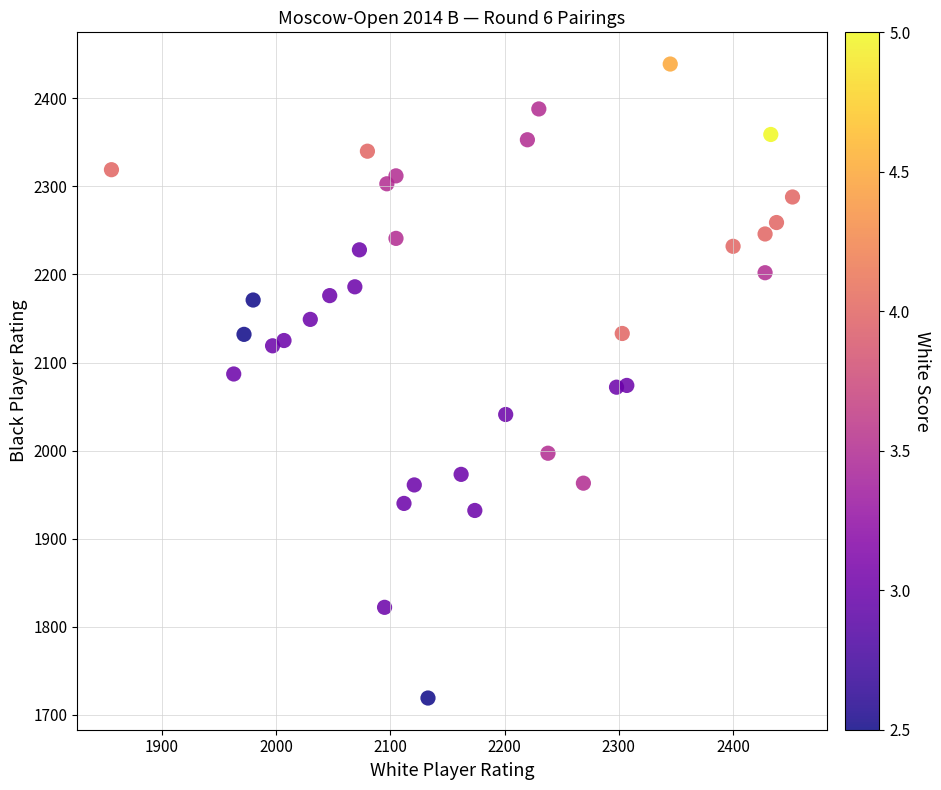

What is the range of X values (max minus min)?

596